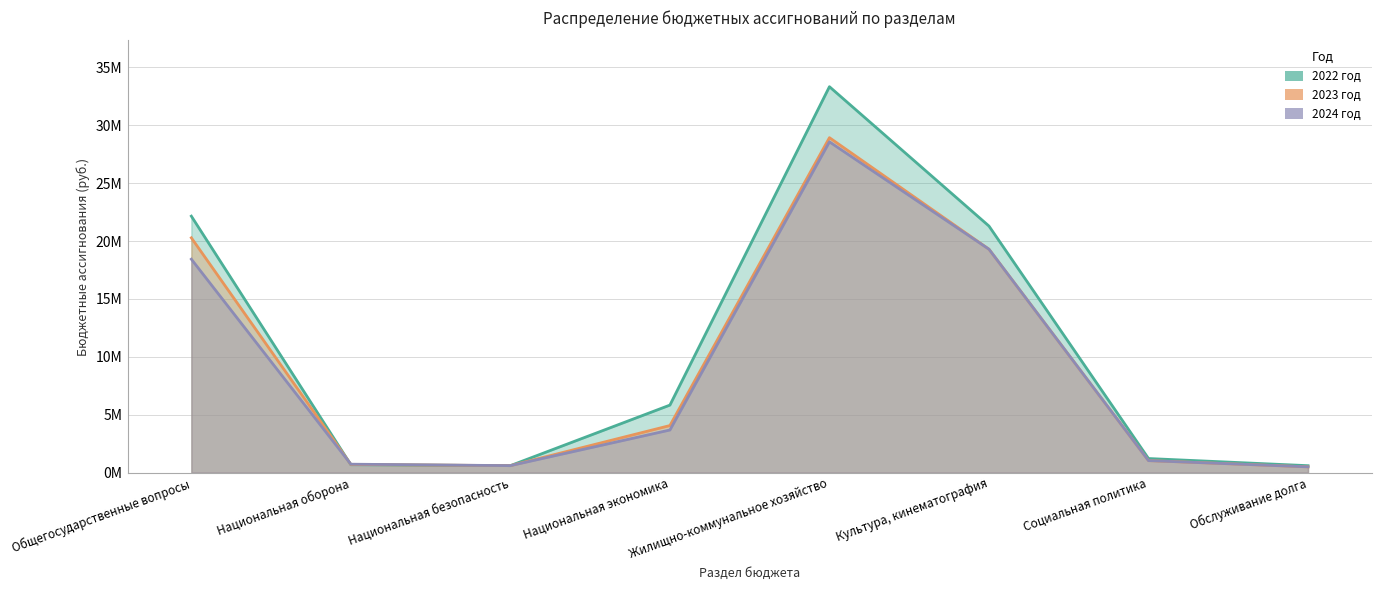

Which series ends up on top after the final intersection of 2022 год and 2023 год?

2023 год